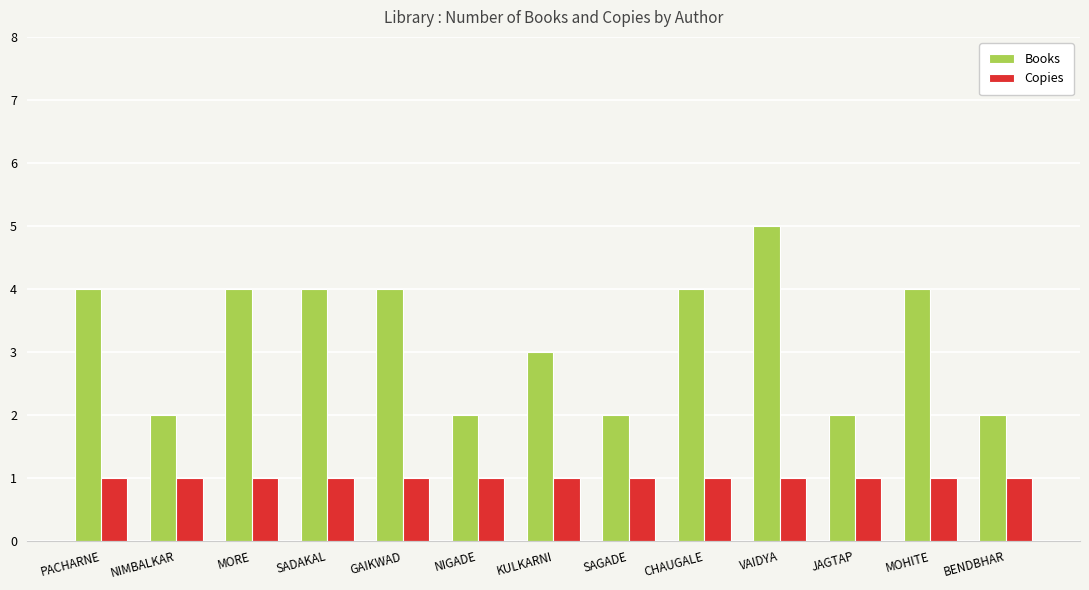

Rank the series at PACHARNE from highest to lowest value.

Books, Copies